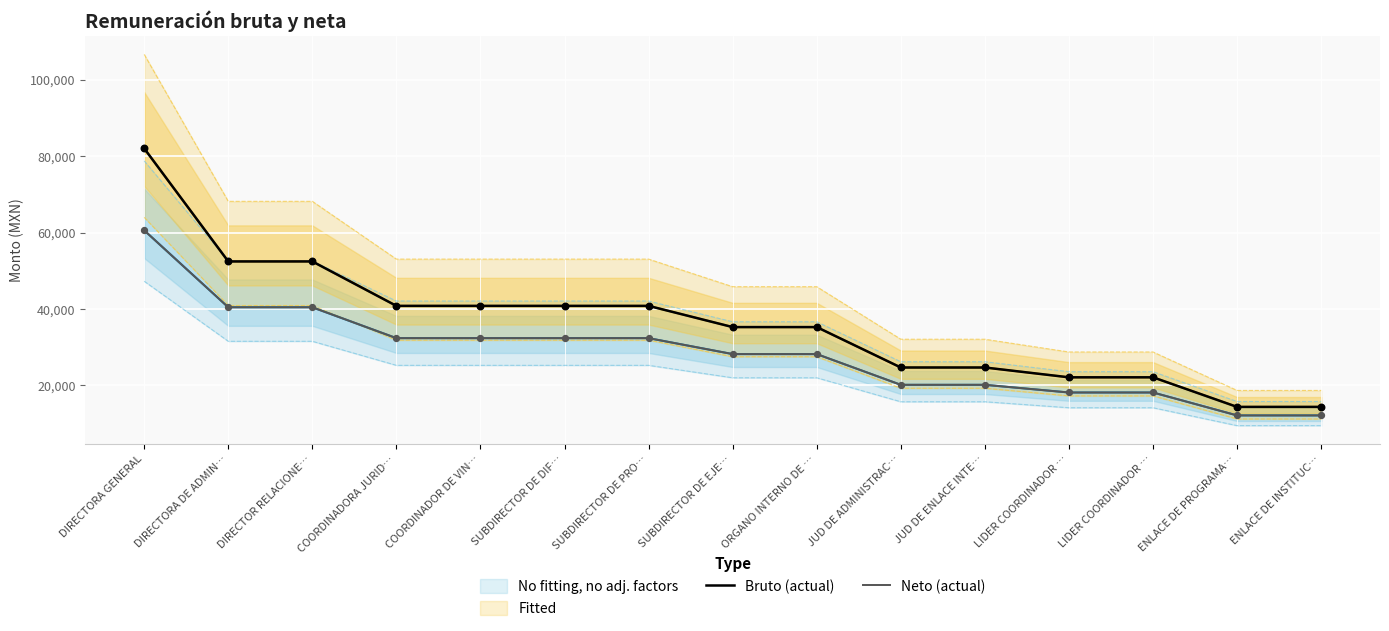

Which series has the widest spread of Y values?

Bruto (actual)